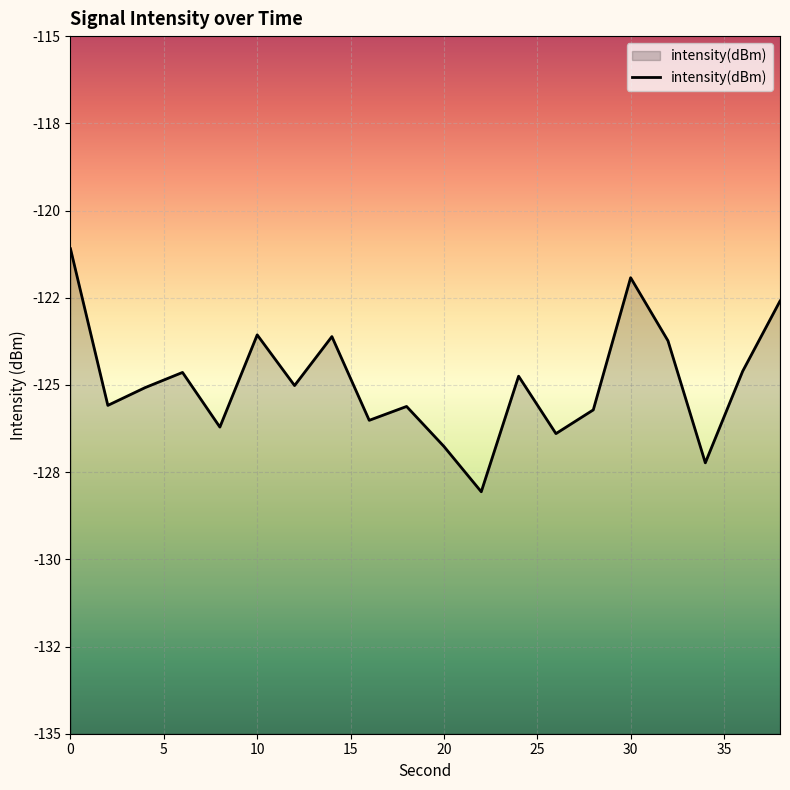

True or false: the data shows -177.9 at 9.

False